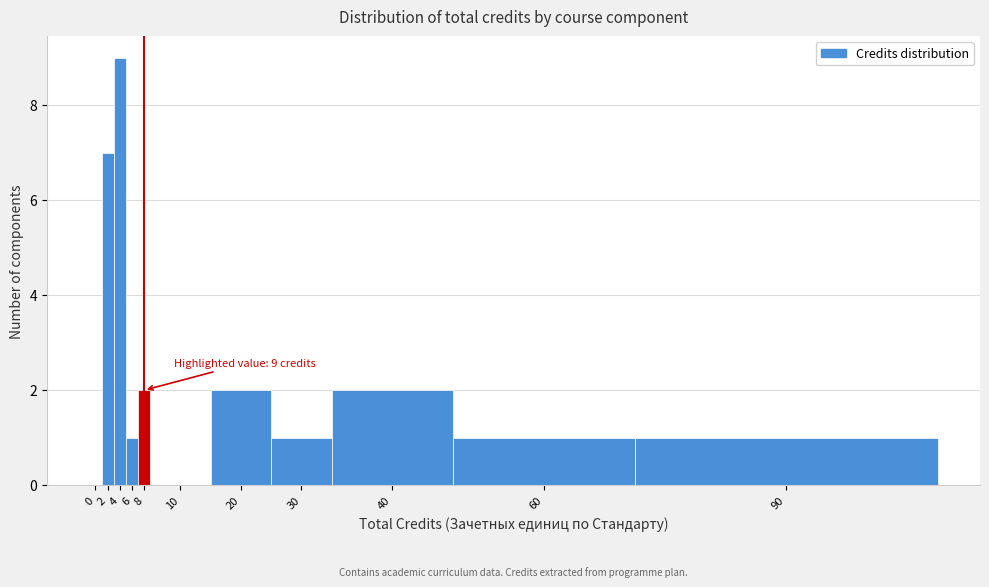

Reading left to right, what are all the values shown in this chart?

0=0	2=7	4=9	6=1	8=2	10=0	20=2	30=1	40=2	60=1	90=1